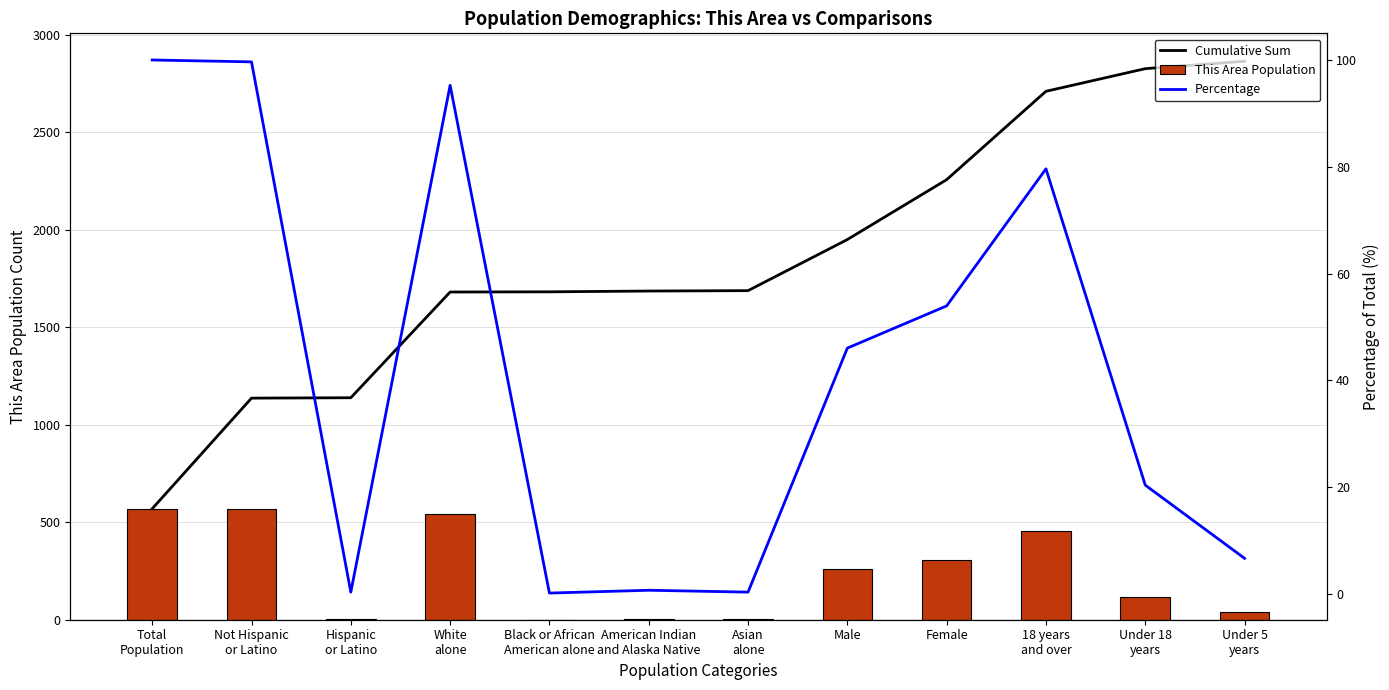

The Percentage series shows 0.1 at Hispanic
or Latino. True or false?

False